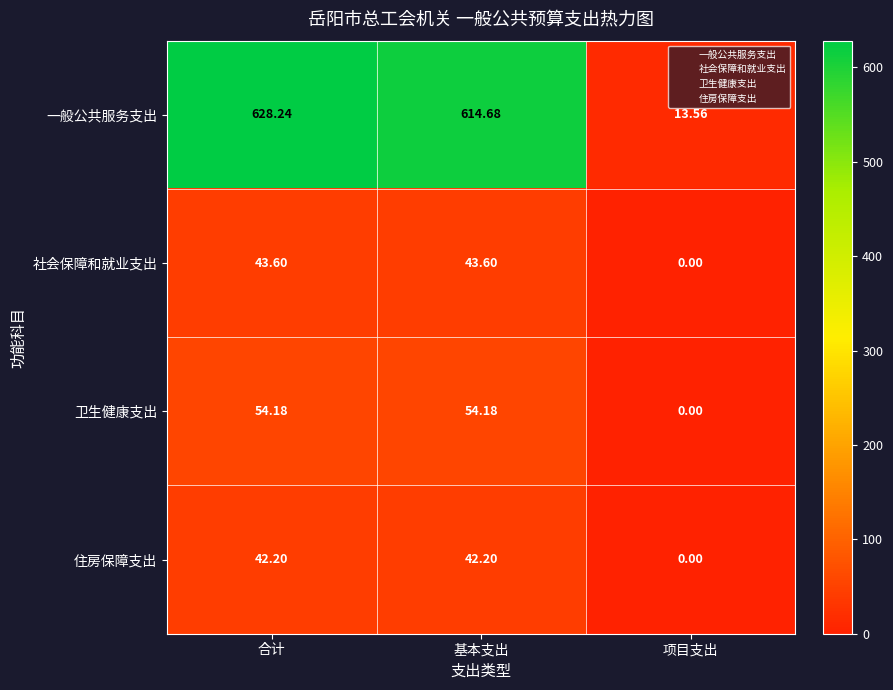

Where does the 一般公共服务支出 series first go above 614?

合计